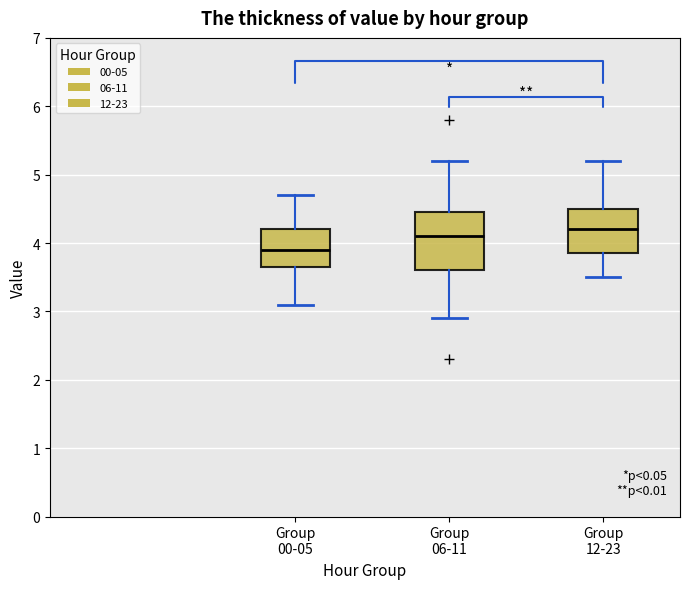

Which box is the tallest, from its lower edge to its upper edge?

Group 06-11